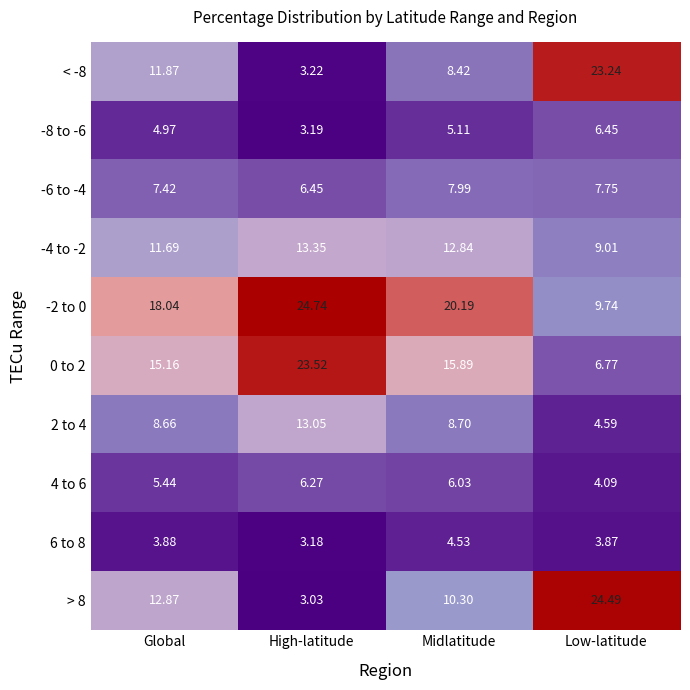

At which category does the chart reach its peak across all series?

High-latitude